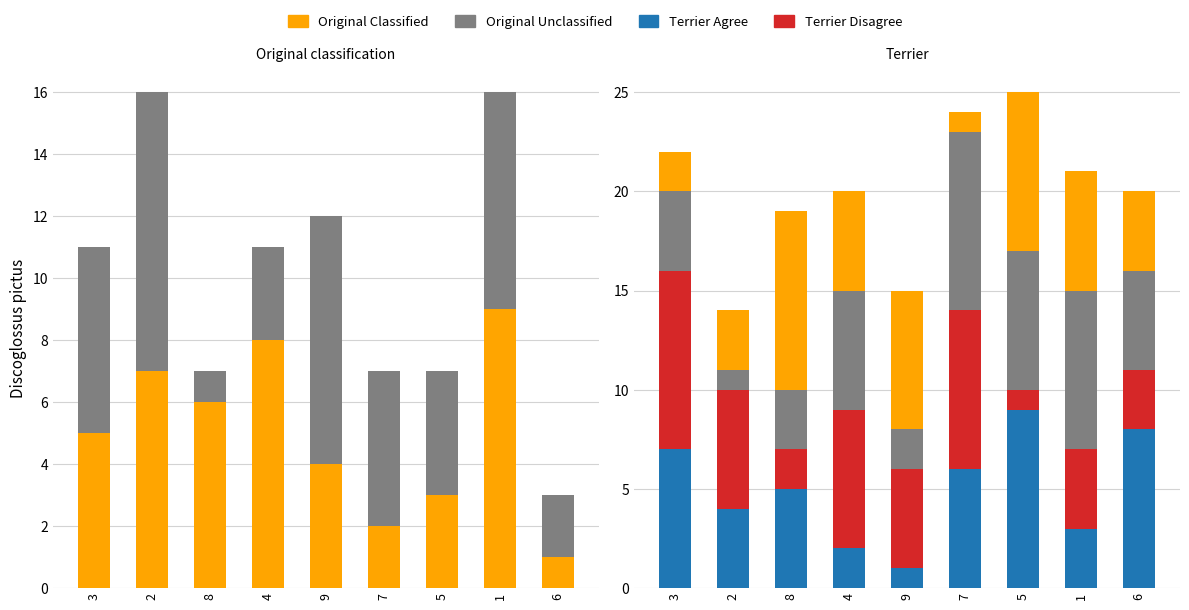

What is the difference between the highest and lowest values at 6?

5